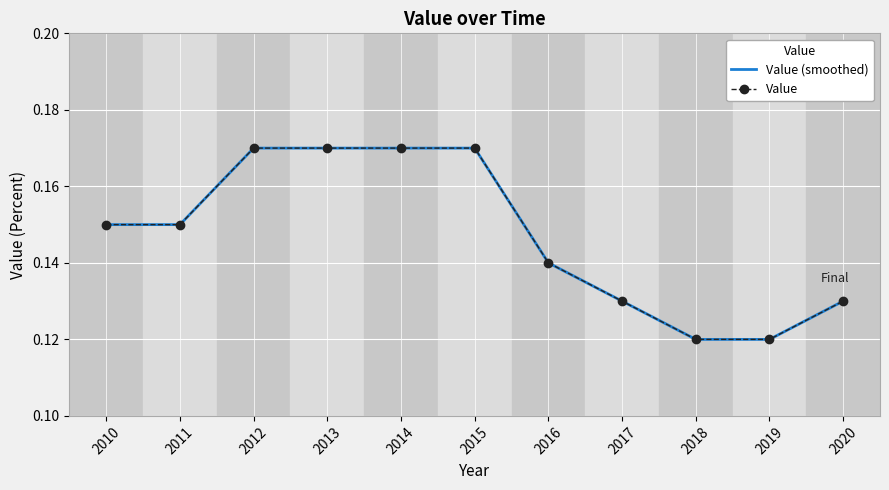

The Value (smoothed) series shows 0.2 at 2018. True or false?

False